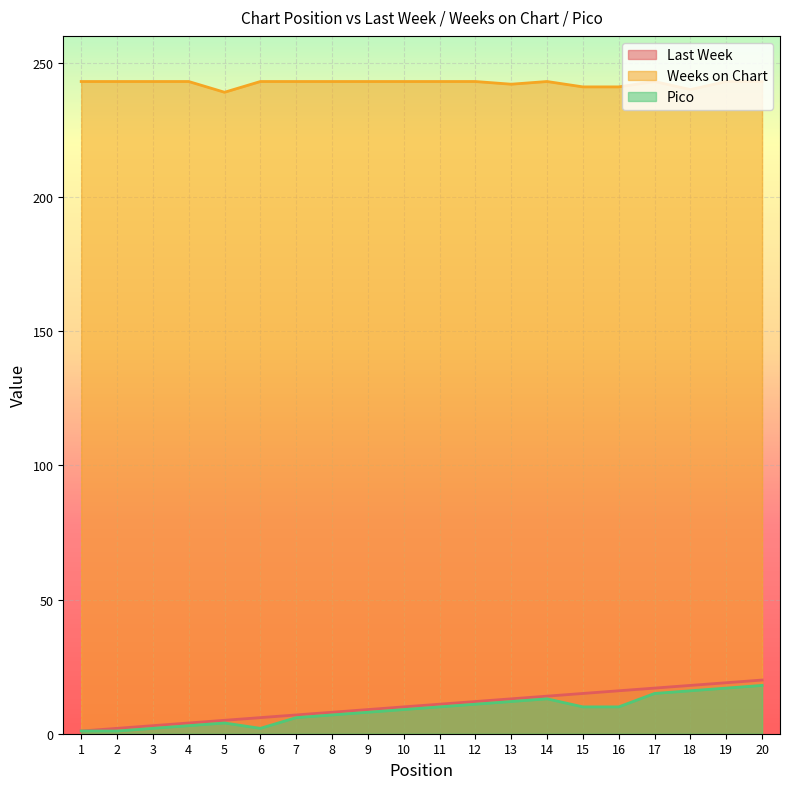

At which label does Last Week first exceed 11?

12